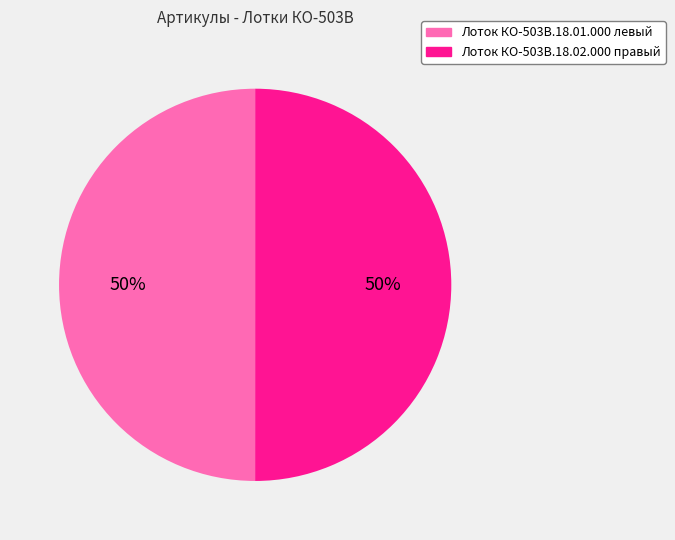

To the nearest percent, what portion does Лоток КО-503В.18.02.000 правый represent?

50%